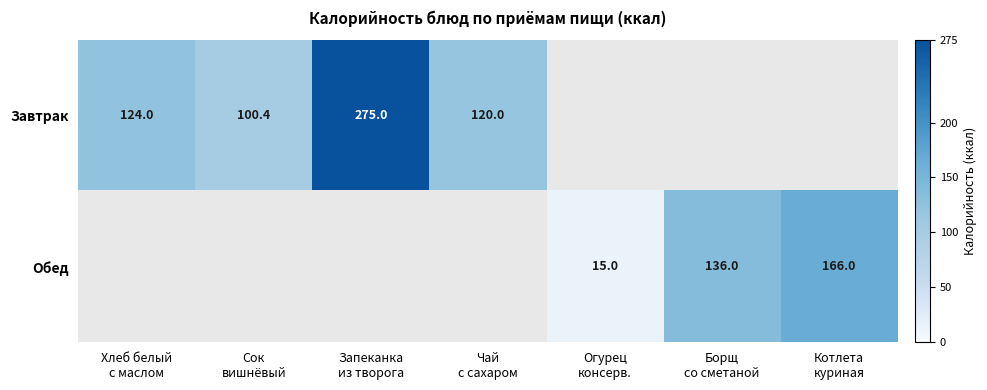

Which series has the largest range (max minus min)?

Завтрак